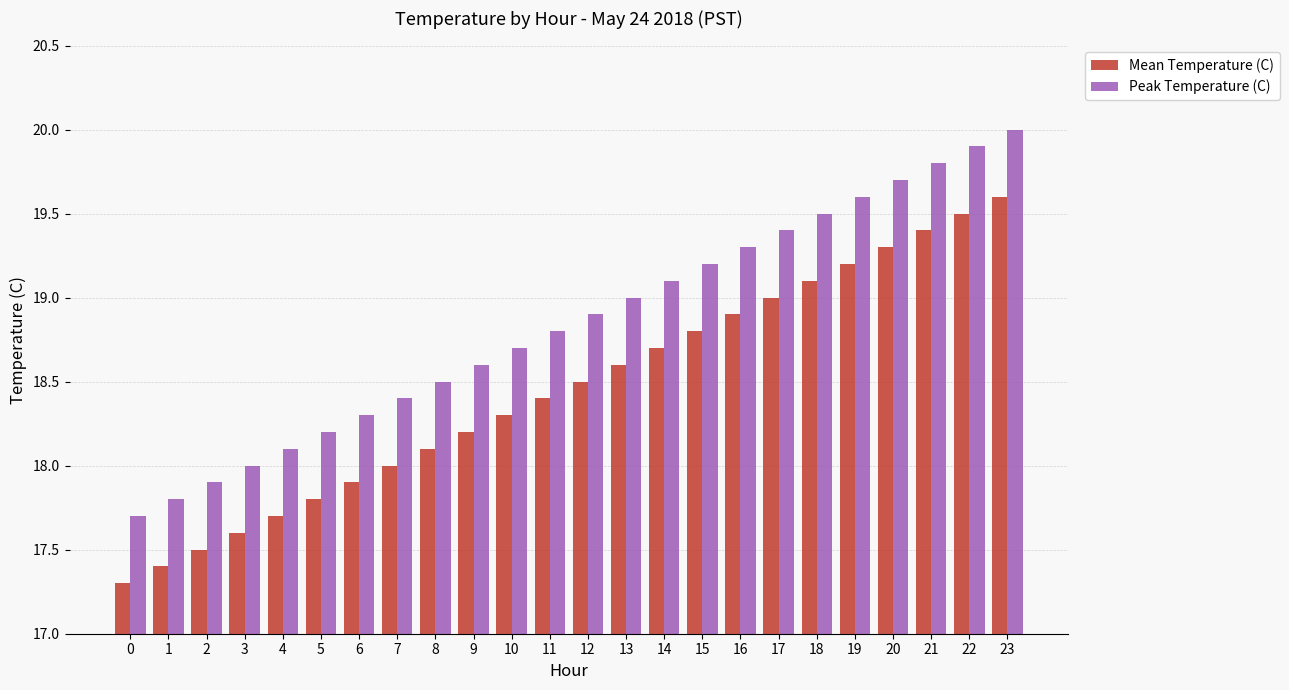

Is it true that Mean Temperature (C) equals 29.2 at 13?

False